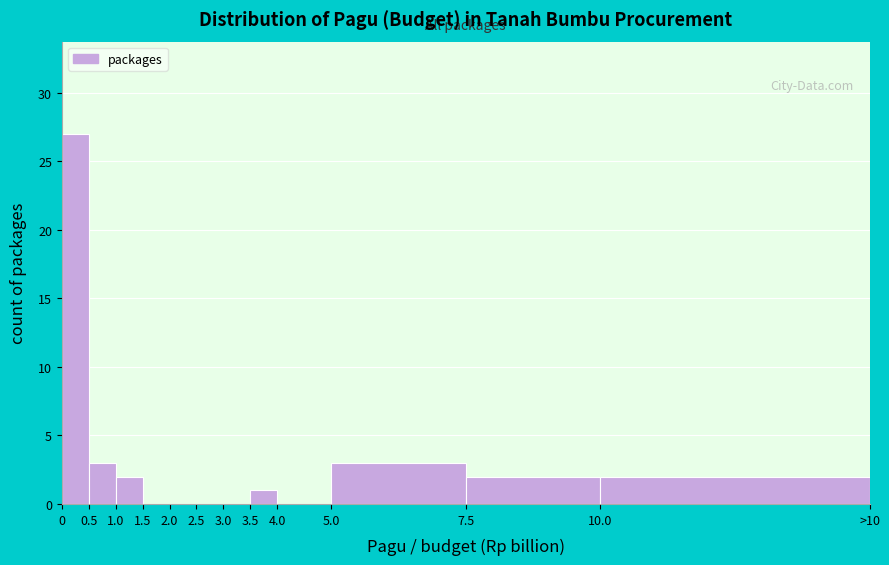

Reading left to right, list all the values displayed in this chart.

0=27	0.5=3	1.0=2	1.5=0	2.0=0	2.5=0	3.0=0	3.5=1	4.0=0	5.0=3	7.5=2	10.0=2